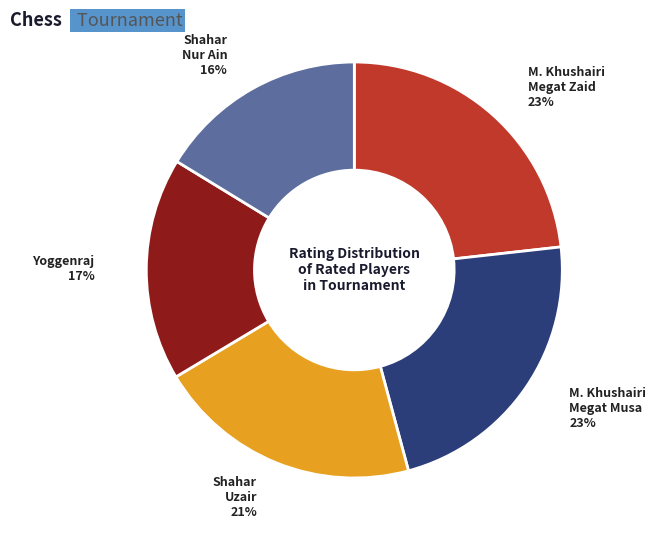

To the nearest percent, what is the average slice percentage?

20%